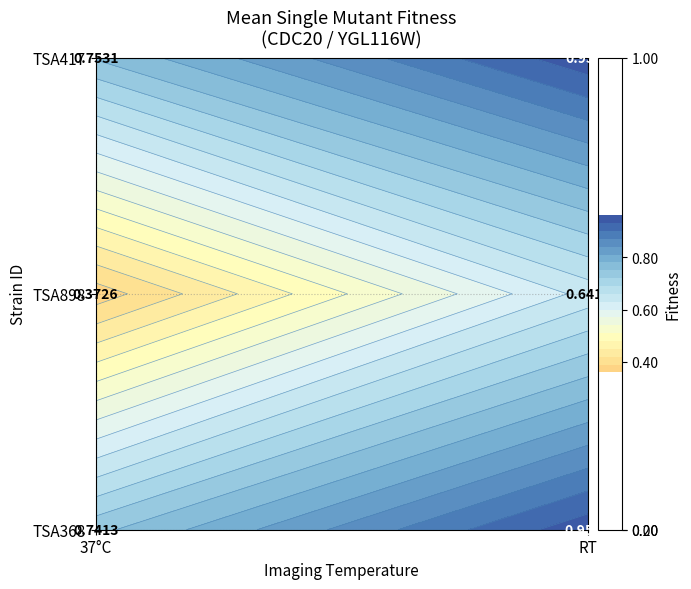

Is it true that TSA417 equals 0.5 at RT?

False